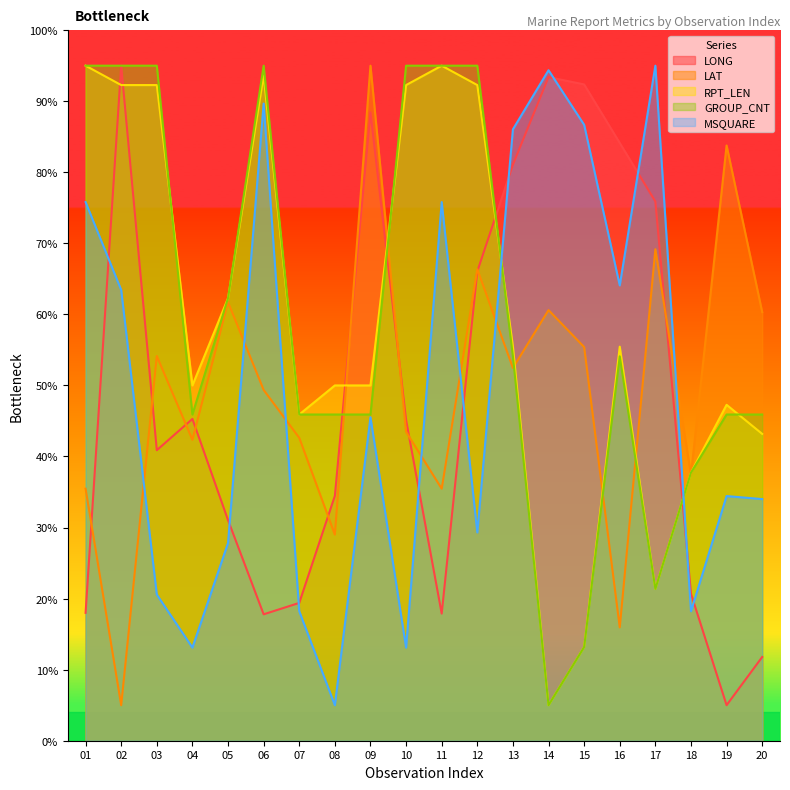

How many values in the MSQUARE series exceed 45?

10